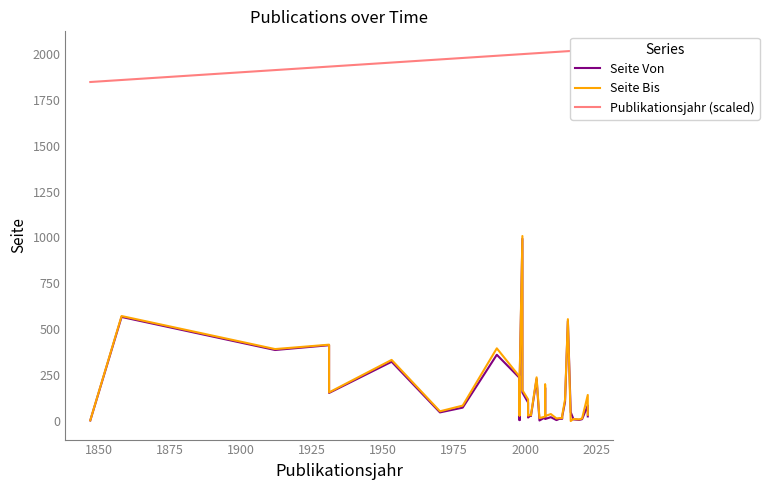

The value of Seite Bis at 15 is 53. True or false?

False